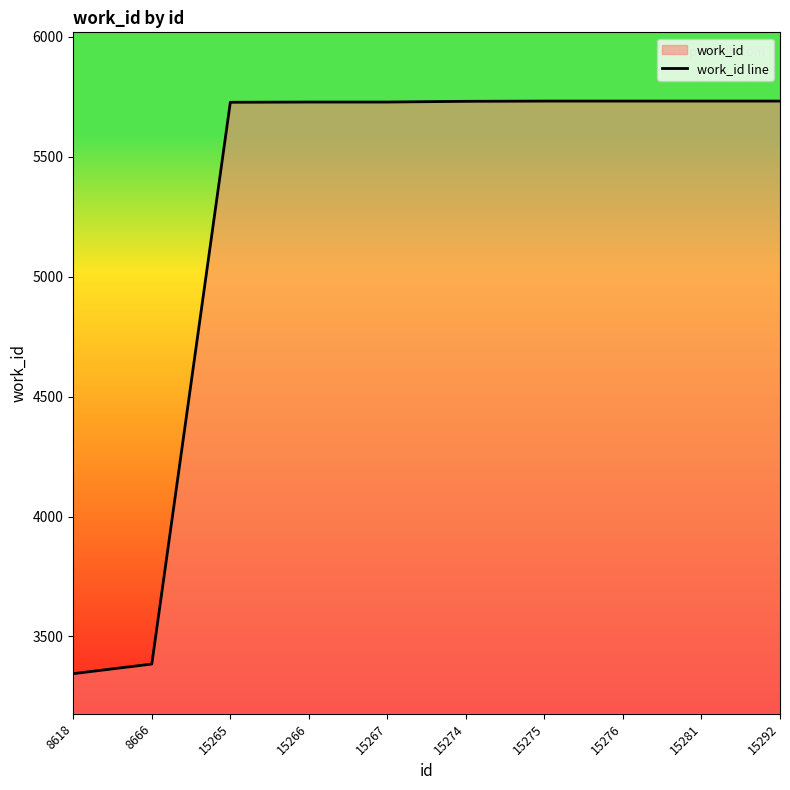

The value at 15276 is 3951. True or false?

False